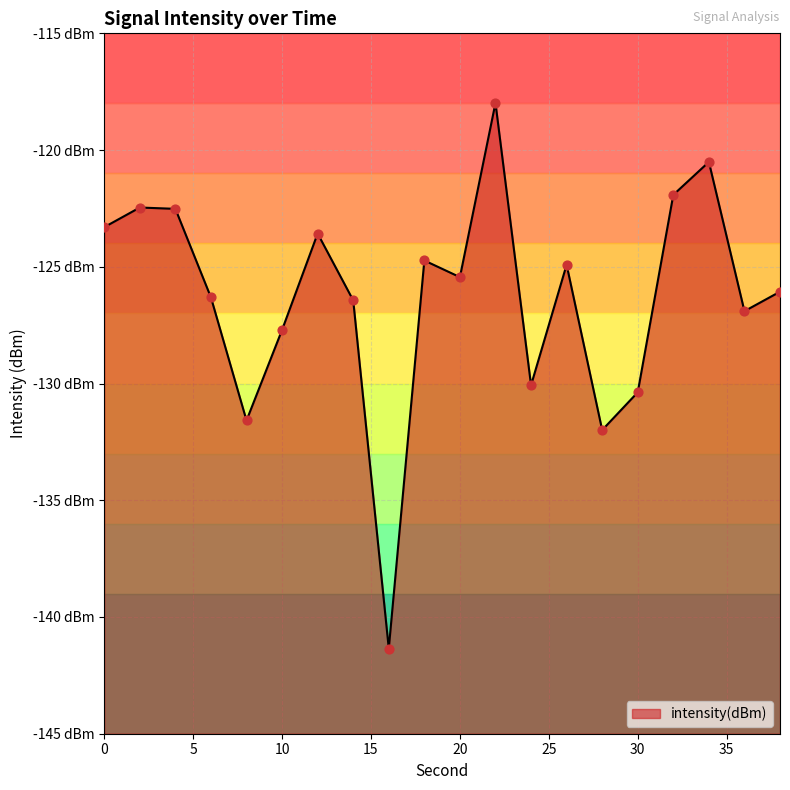

Which has a higher value, 4 or 8?

4